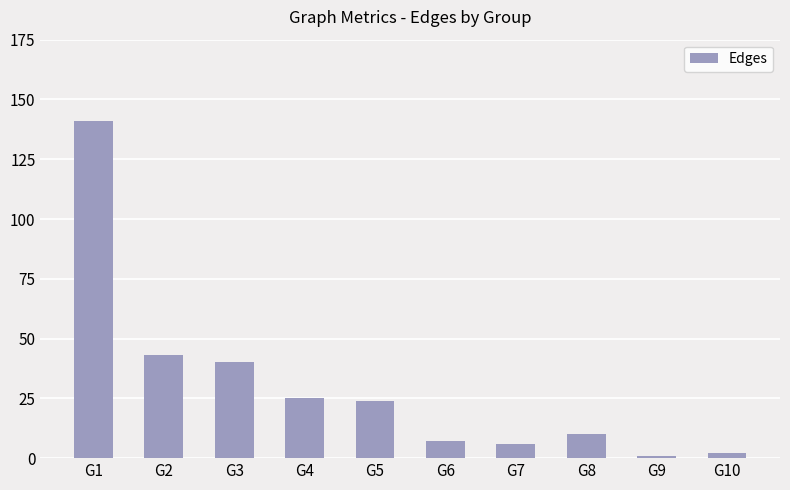

How many data points are less than 24?

5